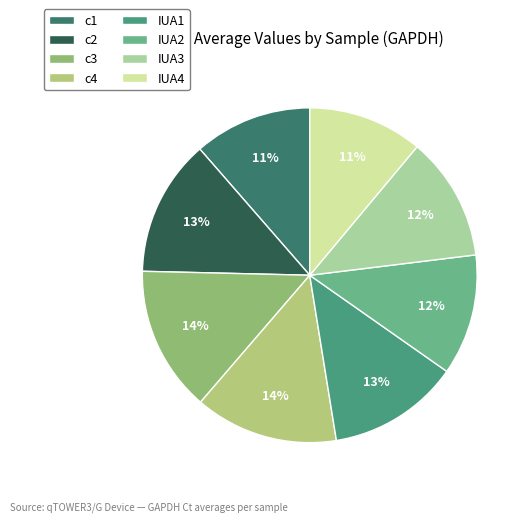

To the nearest percent, what is the combined percentage of c3 and IUA4?

25%